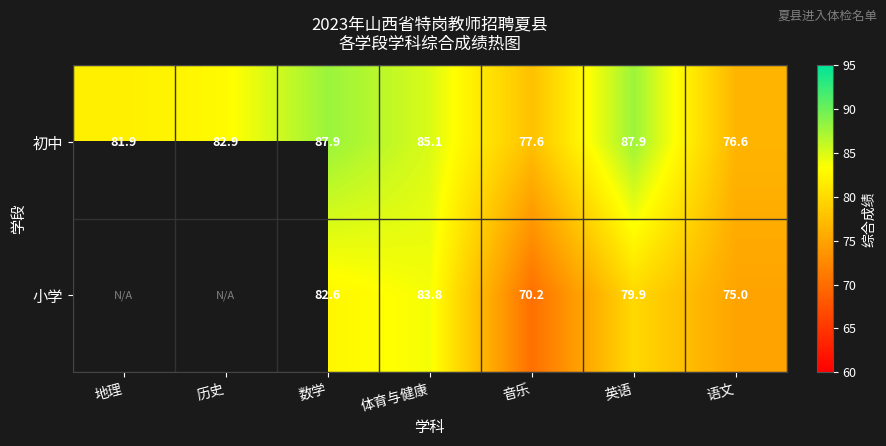

What is the difference between the 初中 values at 数学 and 语文?

11.3